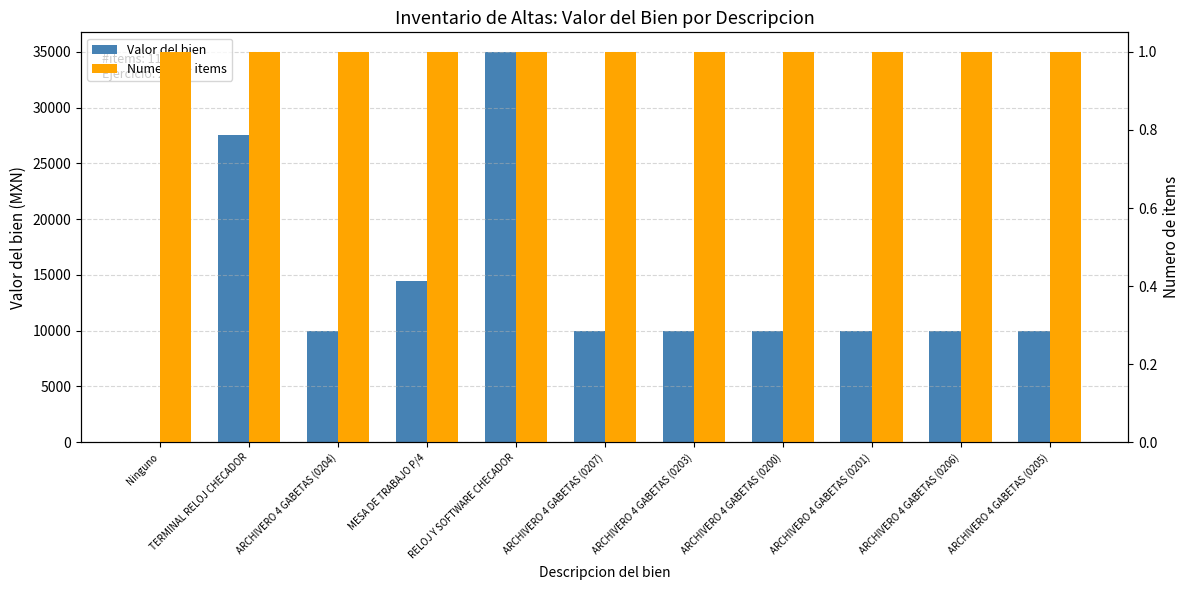

At which category is the sum across all series the highest?

RELOJ Y SOFTWARE CHECADOR